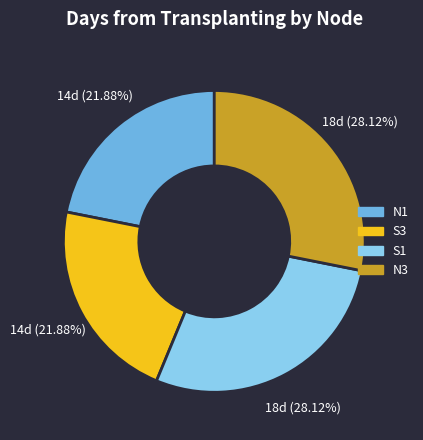

To the nearest percent, what is the combined percentage of S1 and N1?

50%